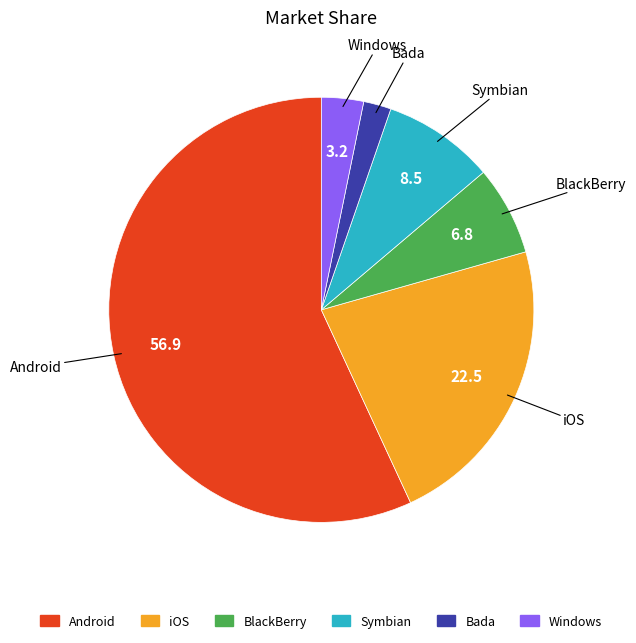

True or false: Android accounts for 48% of the total.

False